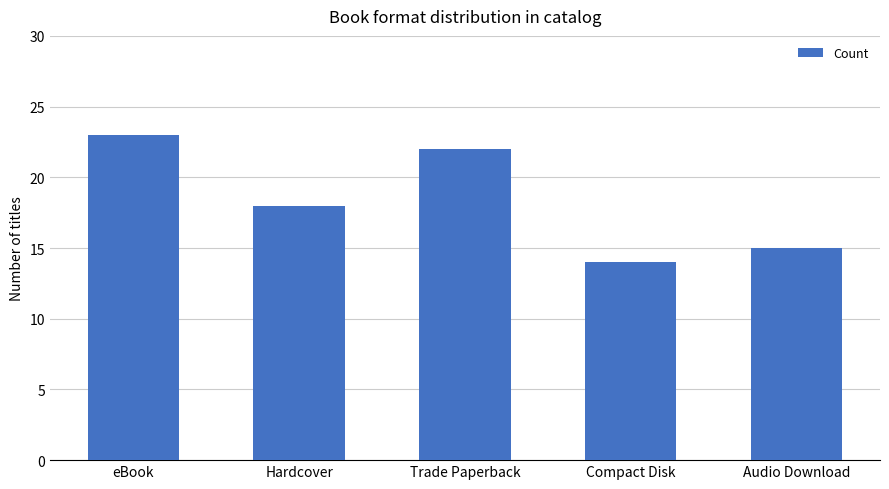

At which category does the chart reach its minimum across all series?

Compact Disk